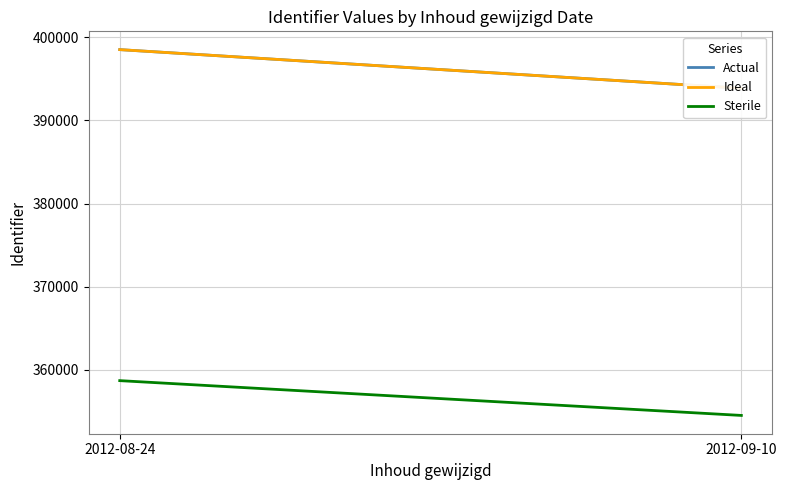

Which series has the widest spread of values?

Actual